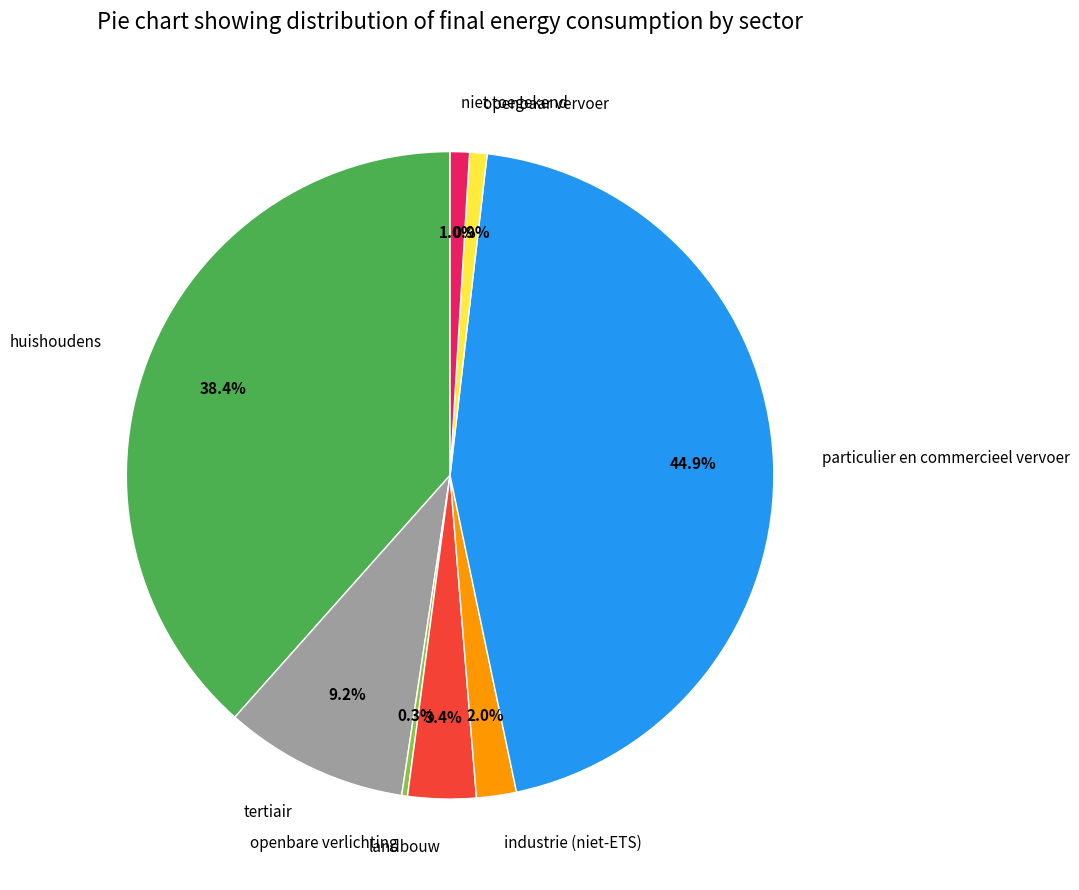

Is the sum of niet toegekend and landbouw greater than half?

No